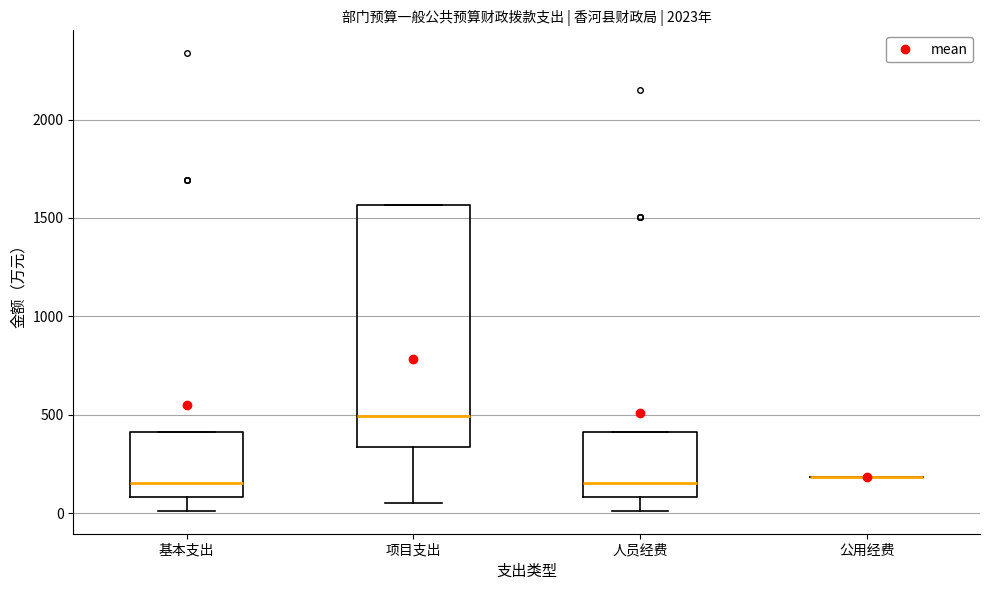

Reading left to right, read every box against the y-axis: the position of its median line, the range the box covers, and the ends of its whiskers. The values are not printed on the chart, so give them approximately, as read against the axis.

基本支出: median 150, box 100 to 400, whiskers 0 to 400
项目支出: median 500, box 350 to 1550, whiskers 50 to 1550
人员经费: median 150, box 100 to 400, whiskers 0 to 400
公用经费: box collapsed to a line at 200, whiskers 200 to 200